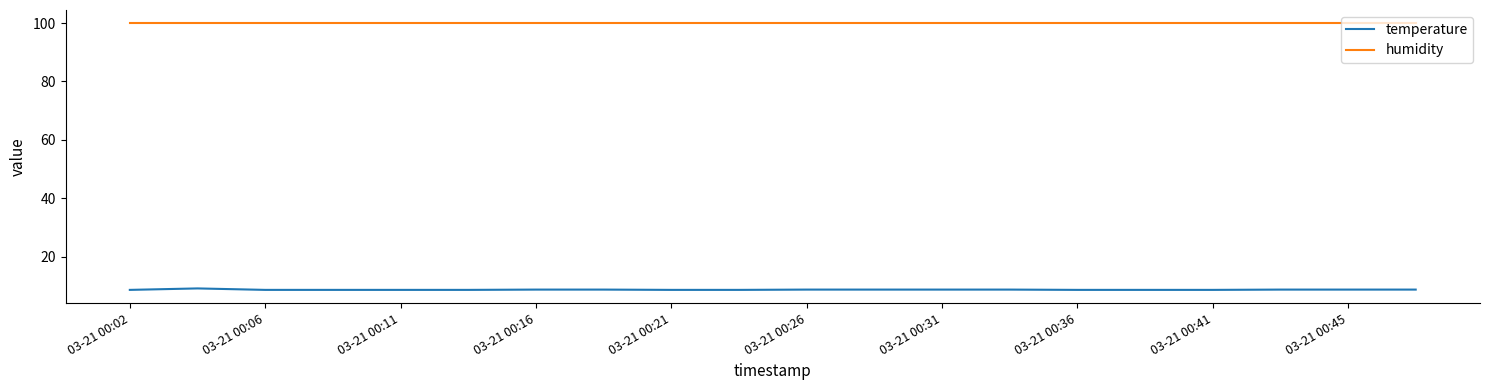

True or false: humidity and temperature cross at least once.

False